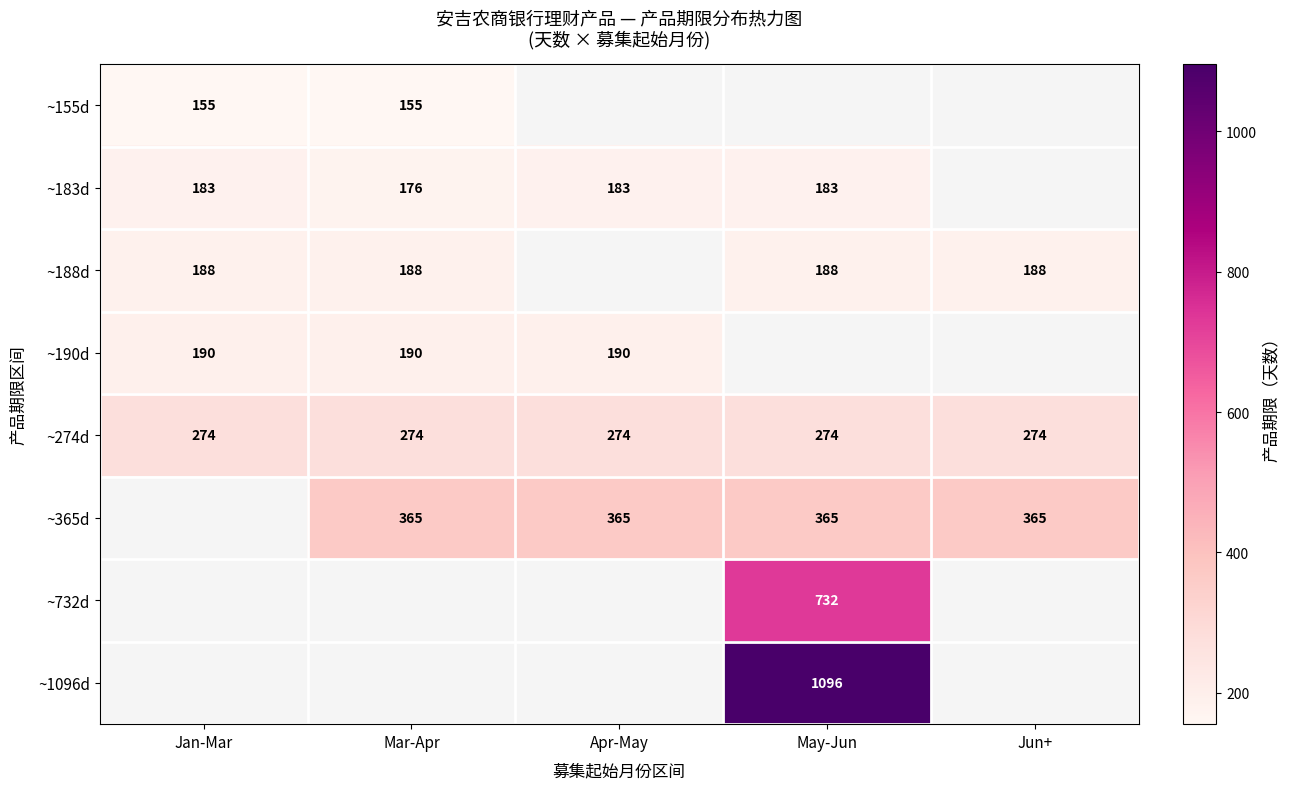

True or false: ~365d has a value of 365 at Mar-Apr.

True